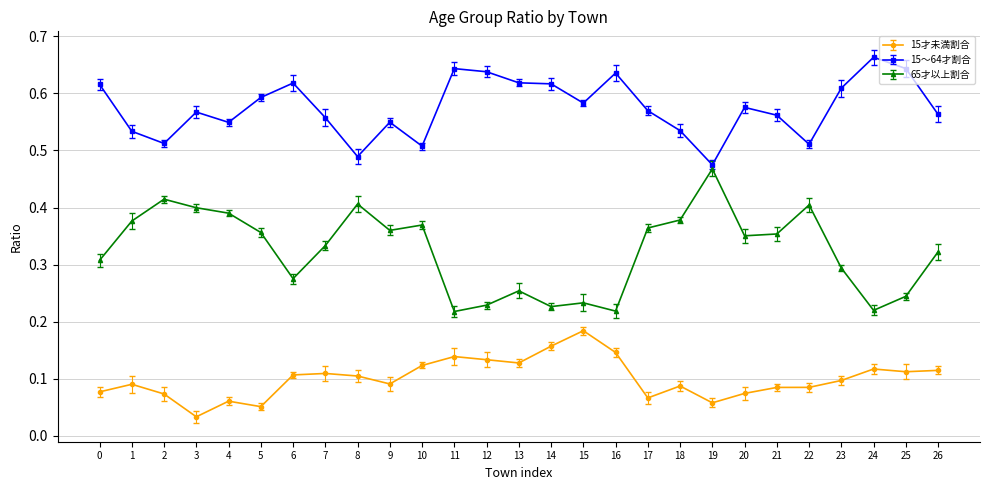

Where is 15才未満割合 nearest to the value 0?

3